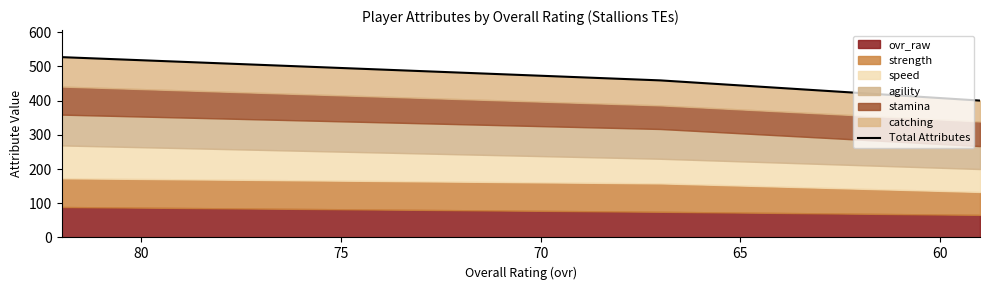

What is the average value?

462